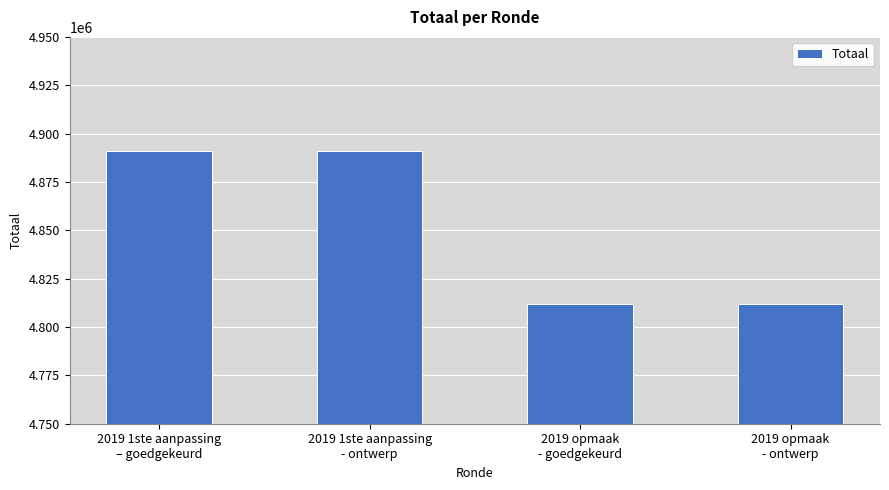

What is the sum of all values?

19405044